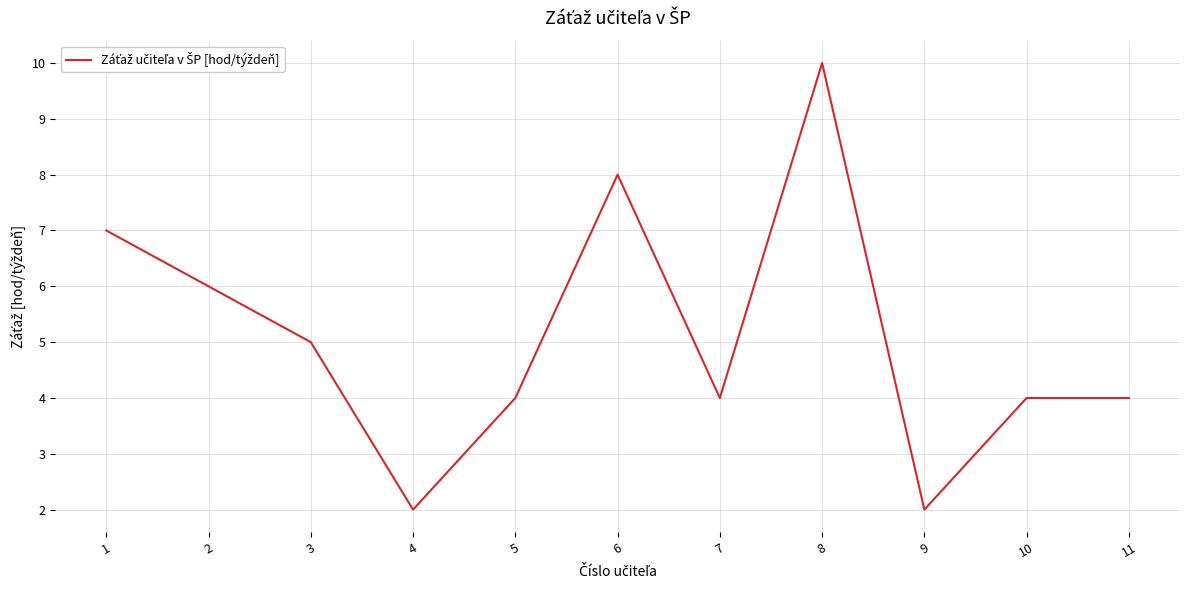

What is the sum of all values?

56